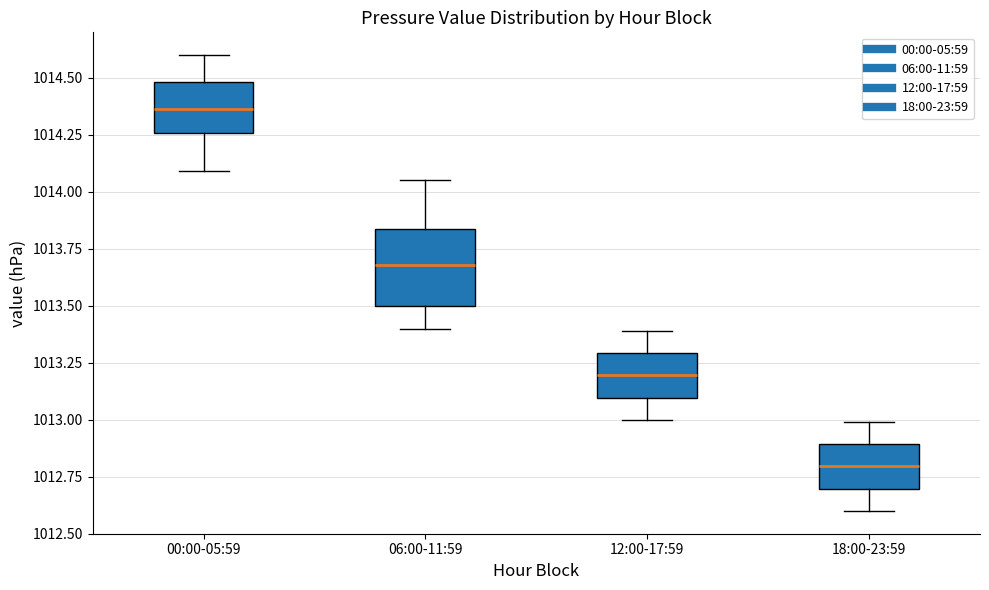

Which box's median line is the highest?

00:00-05:59